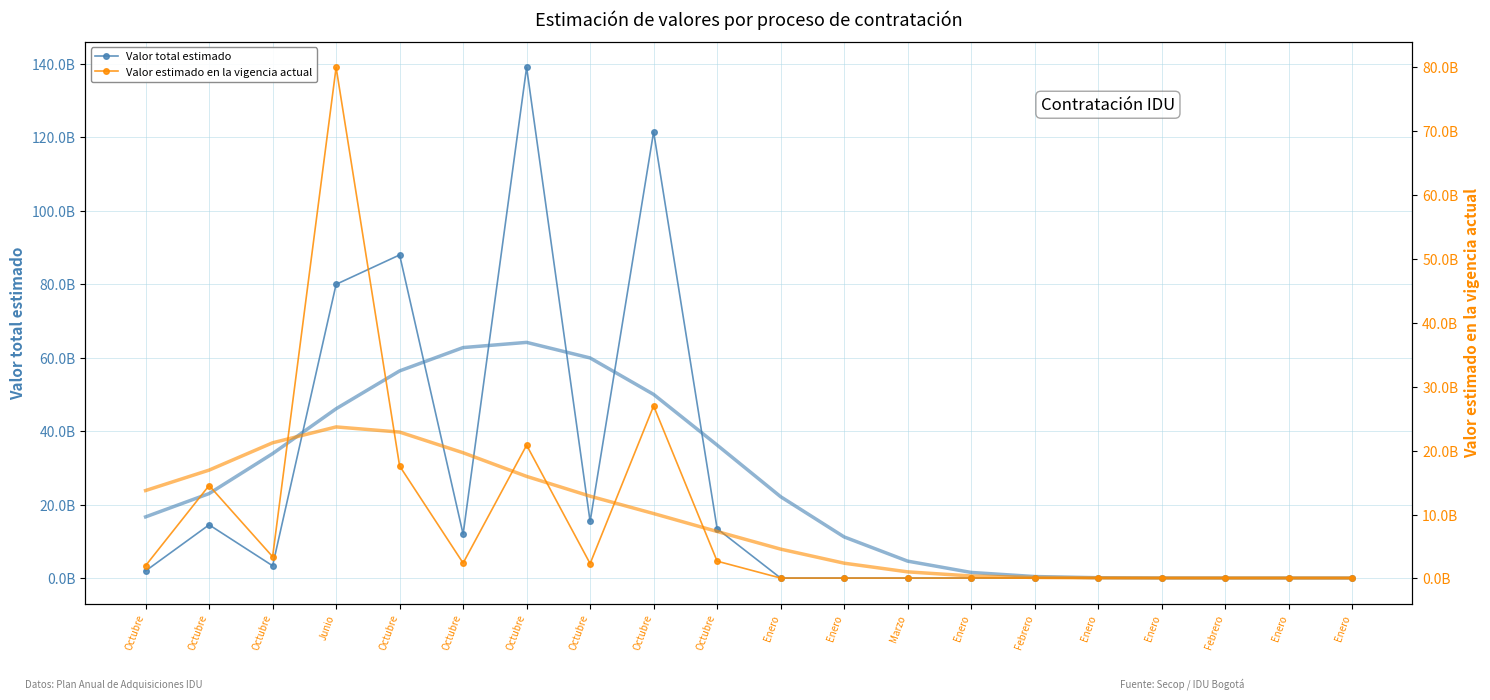

What is the highest value of the Valor total estimado series?

139050000000